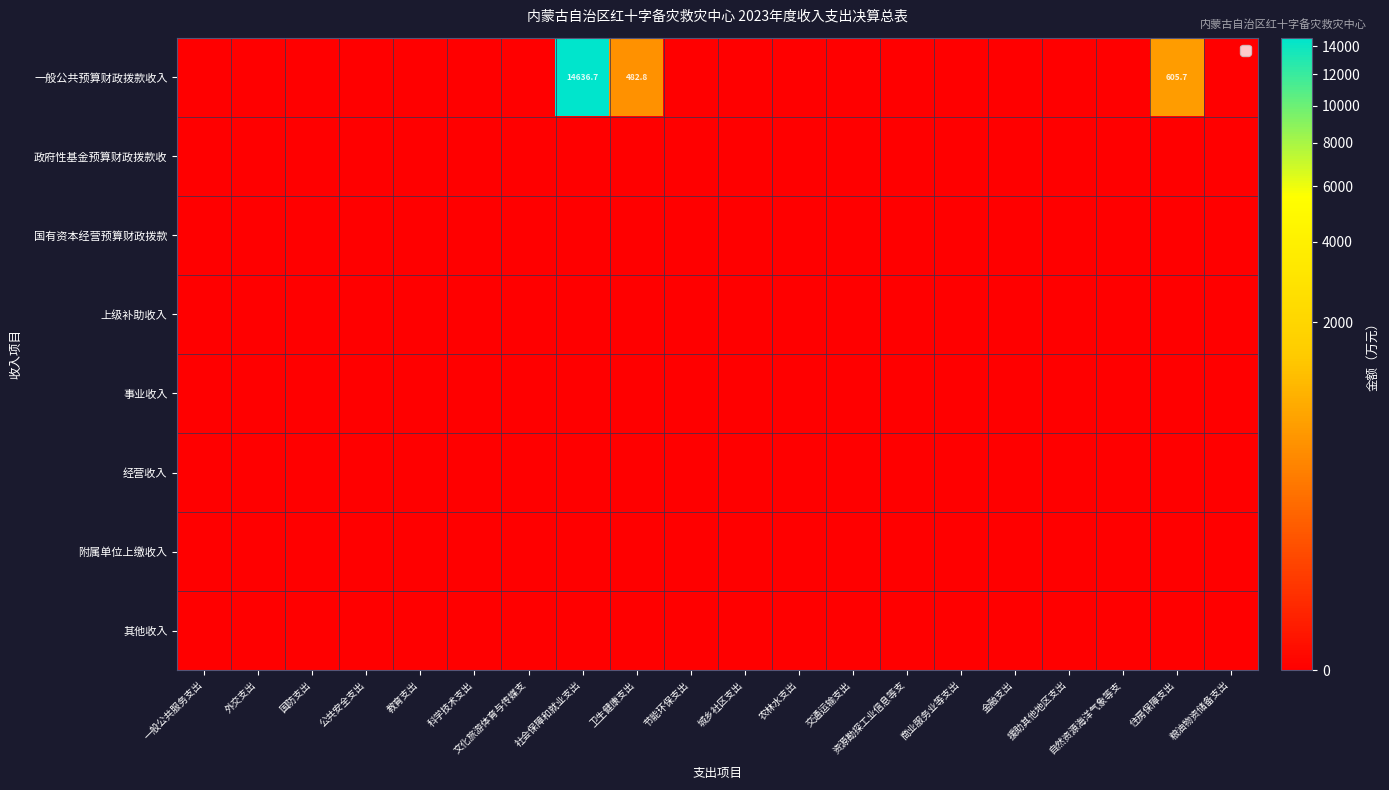

Is the value of 其他收入 at 自然资源海洋气象等支 greater than the value of 附属单位上缴收入 at 国防支出?

No